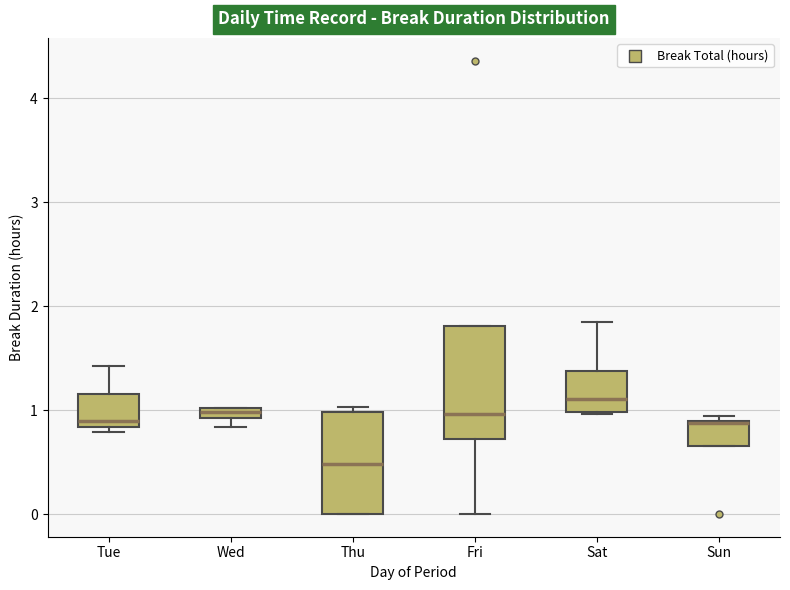

Where does the median line of the box for Tue sit on the y-axis? The values are not printed on the chart, so give them approximately, as read against the axis.

0.9